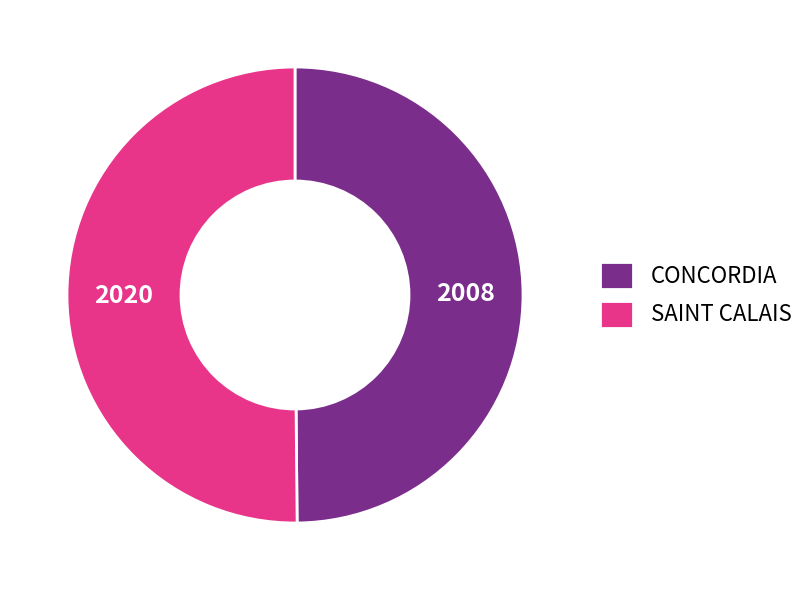

Is the sum of CONCORDIA and SAINT CALAIS greater than half?

Yes